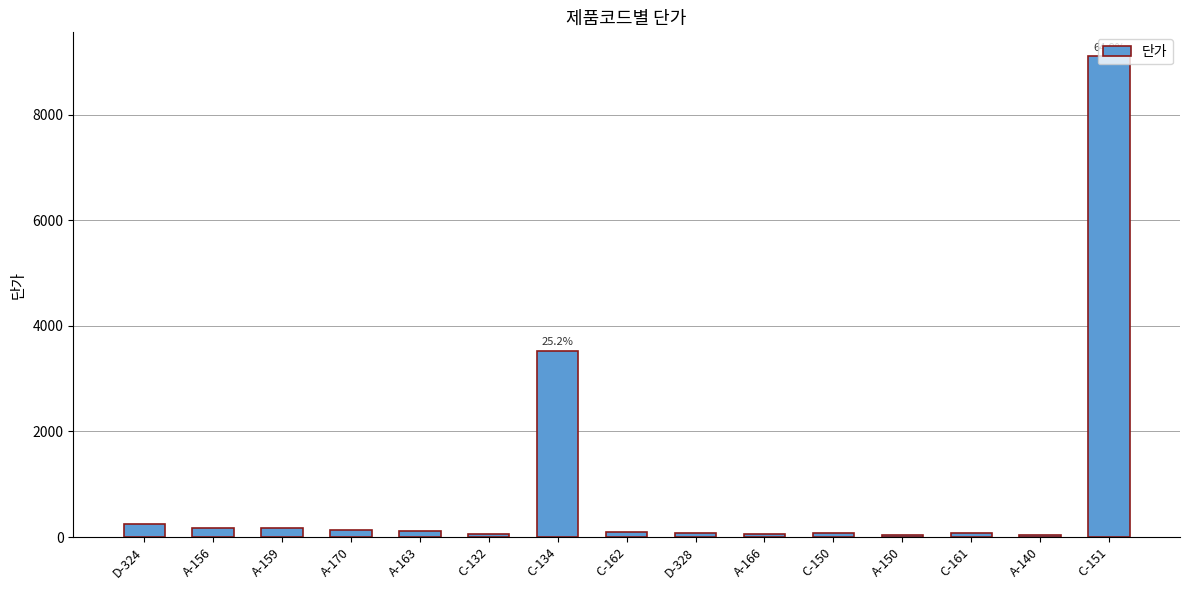

What is the label of the 13th bar from the left?

C-161